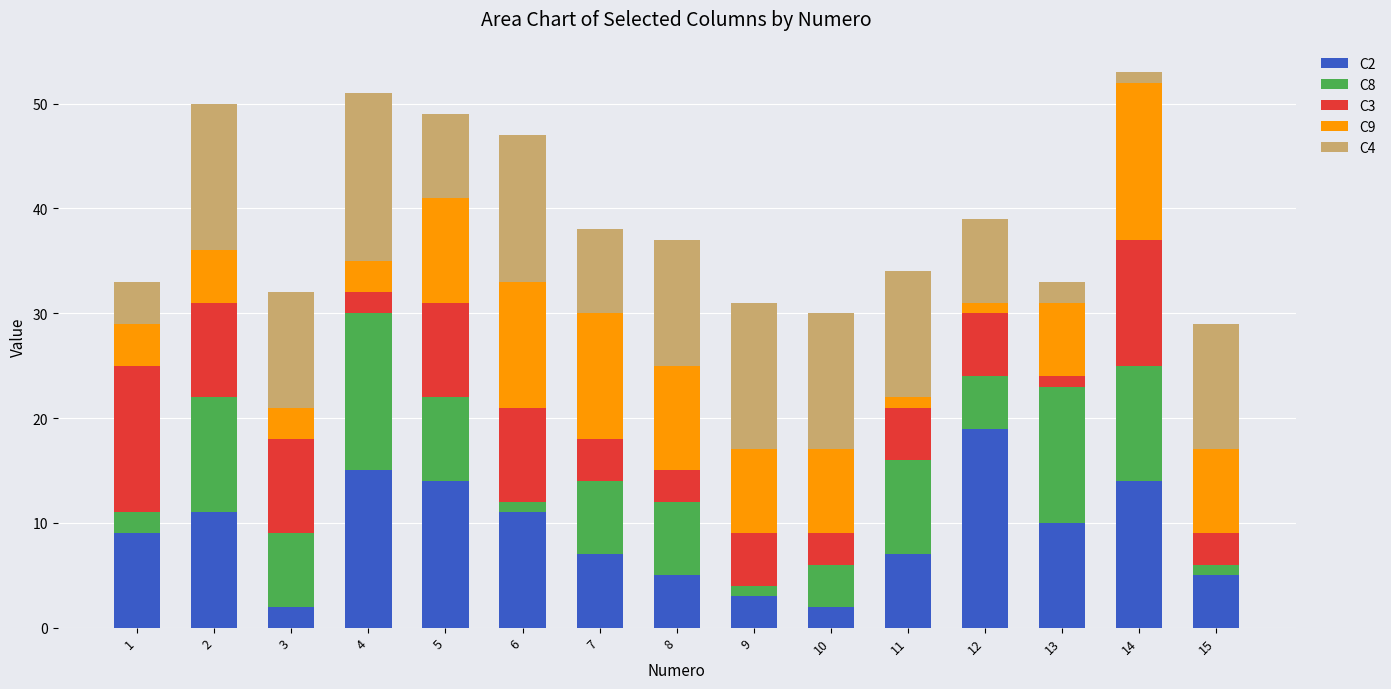

True or false: C8 has a value of 2 at 3.

False